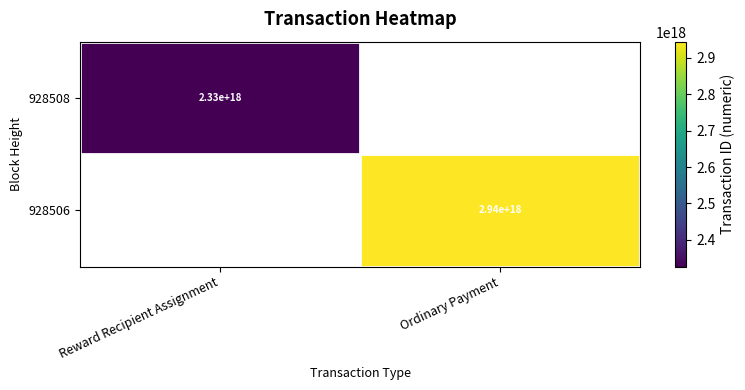

True or false: 928508 has a value of 1593801591741088512 at Reward Recipient Assignment.

False